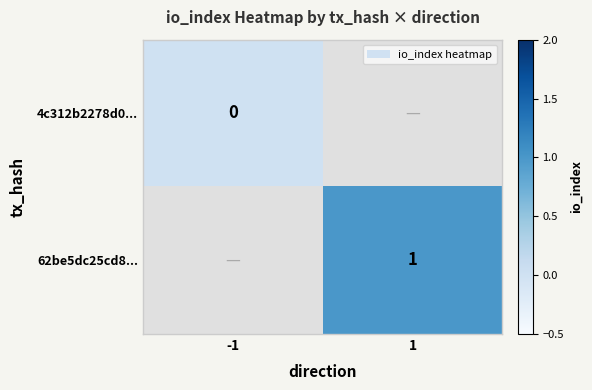

The 62be5dc25cd8... series shows 2 at 1. True or false?

False